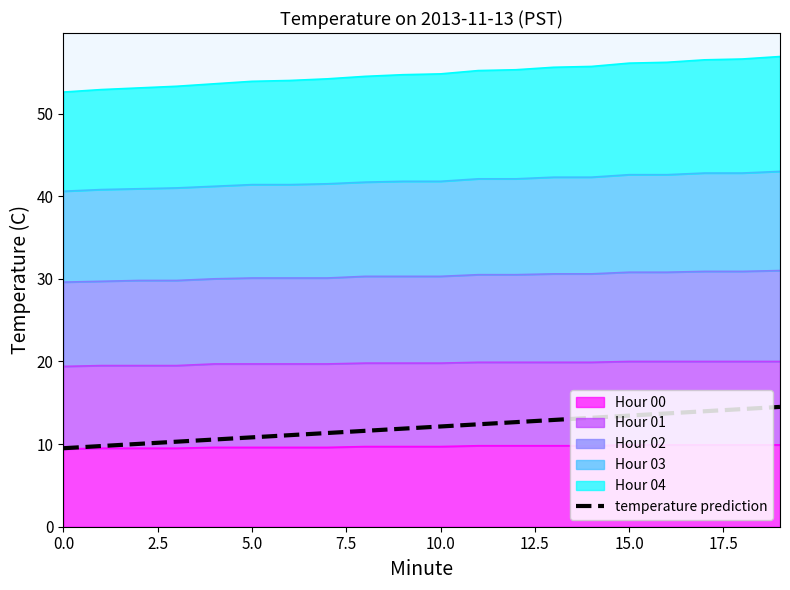

How many data points are less than 12?

10